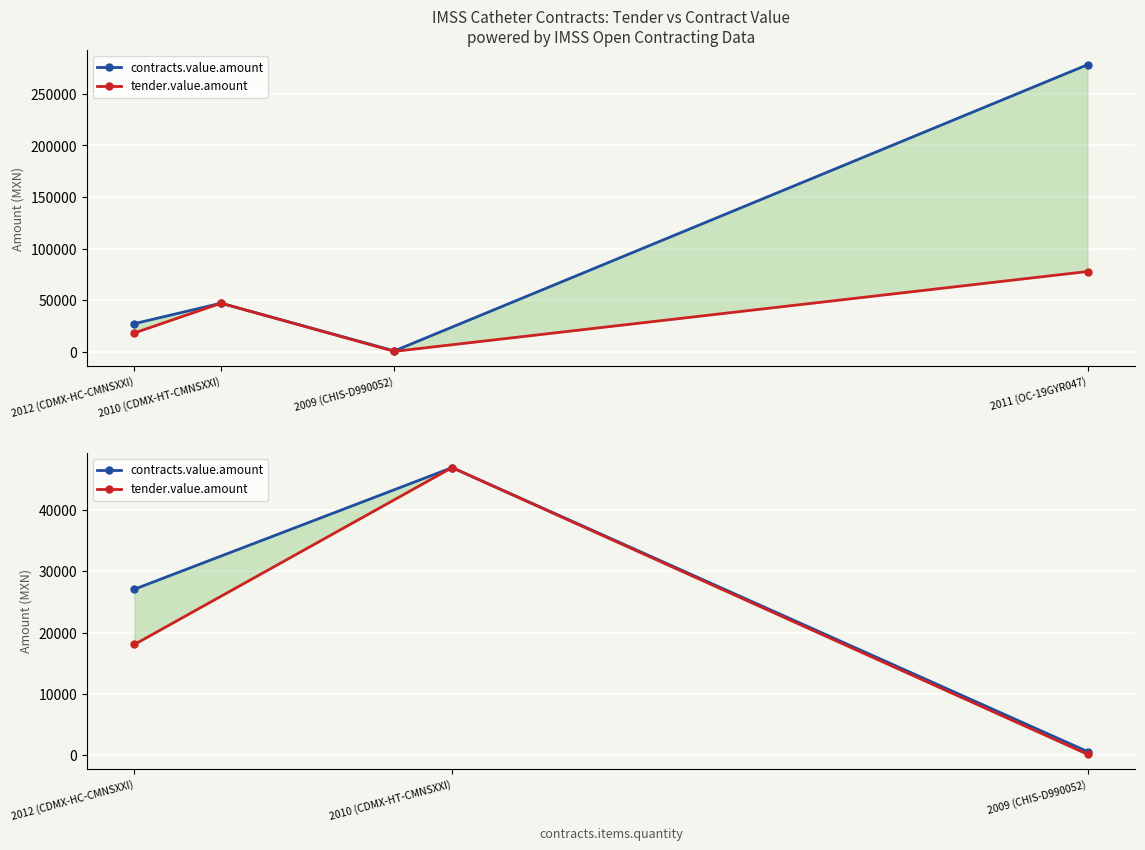

Is it true that contracts.value.amount equals 70160.1 at 2010 (CDMX-HT-CMNSXXI)?

False